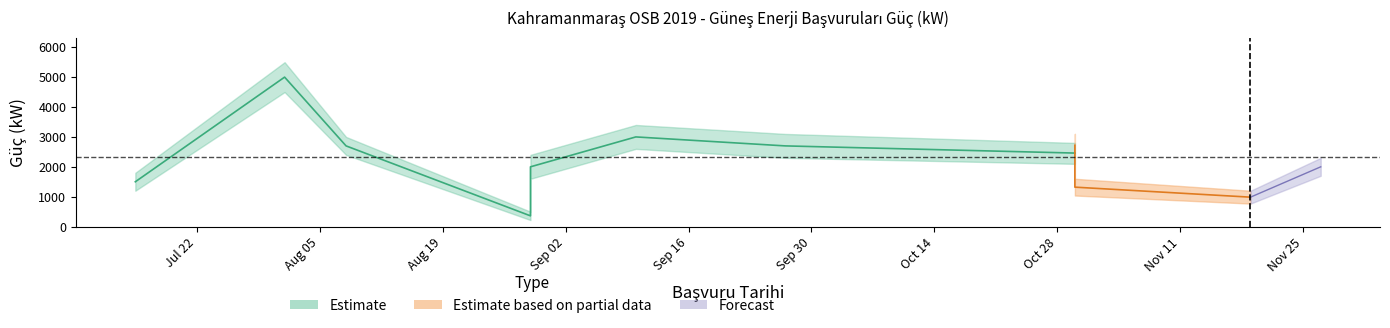

What is the maximum value shown in the chart?

5000